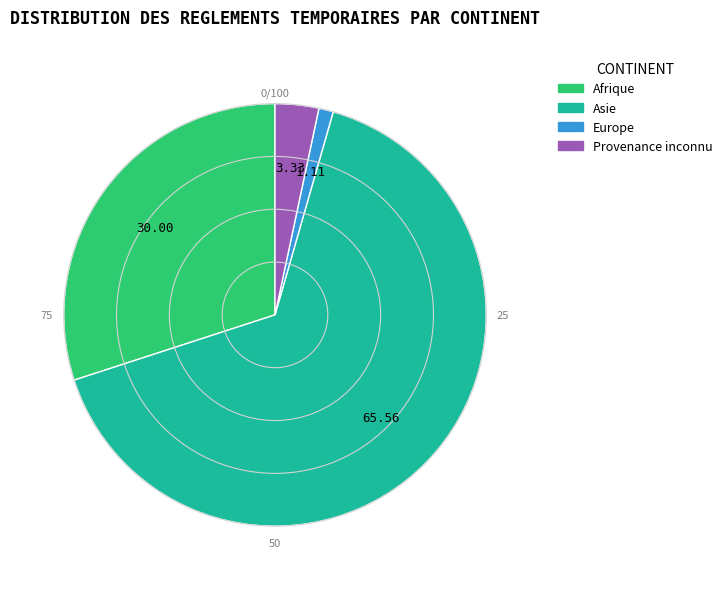

Which category has the smallest portion of the pie?

Europe